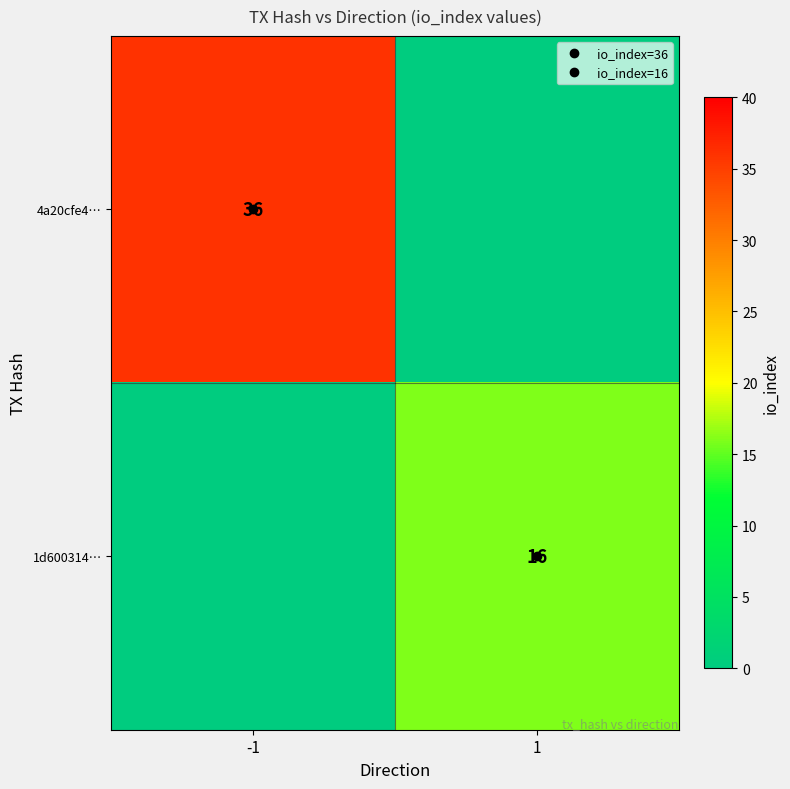

Count the number of data series in this chart.

2